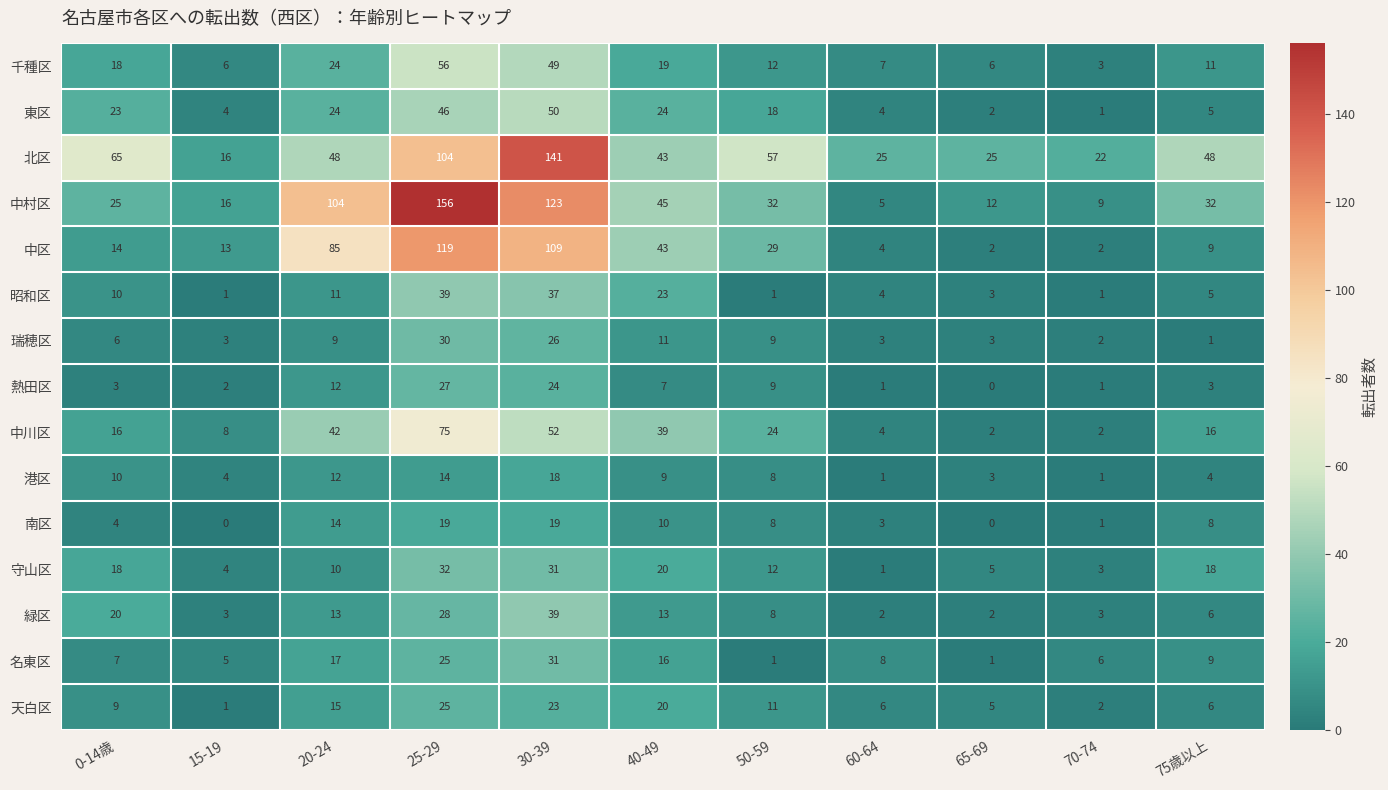

At which category is the sum across all series the highest?

25-29